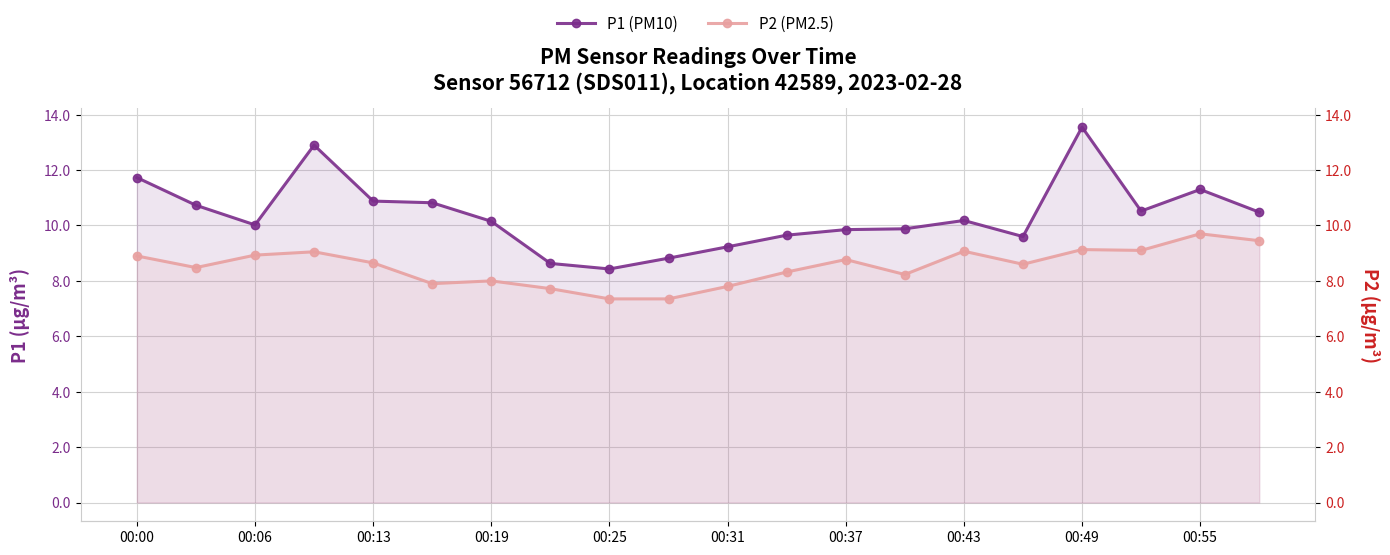

True or false: P1 (PM10) and P2 (PM2.5) cross at least once.

False